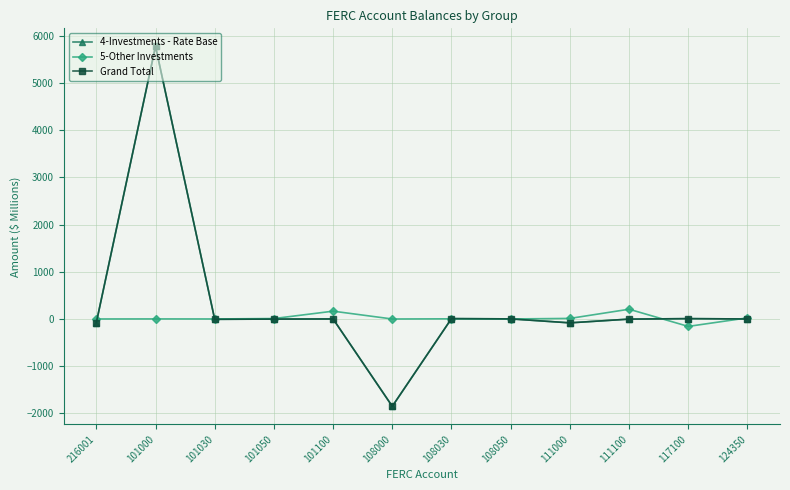

Reading left to right, what are all the values shown in this chart?

4-Investments - Rate Base: 216001=-78.9	101000=5774.4	101030=-7.3	101050=-2.6	101100=0.3	108000=-1850.2	108030=7.2	108050=1.7	111000=-82.4	111100=-3.1	117100=7.0	124350=0.1
5-Other Investments: 216001=0.0	101000=1.1	101030=0.1	101050=8.9	101100=165.1	108000=-0.6	108030=3.2	108050=0.0	111000=11.5	111100=206.1	117100=-157.5	124350=22.9
Grand Total: 216001=-78.9	101000=5774.4	101030=-7.3	101050=-2.6	101100=0.3	108000=-1850.2	108030=7.2	108050=1.7	111000=-82.4	111100=-3.1	117100=7.0	124350=0.1